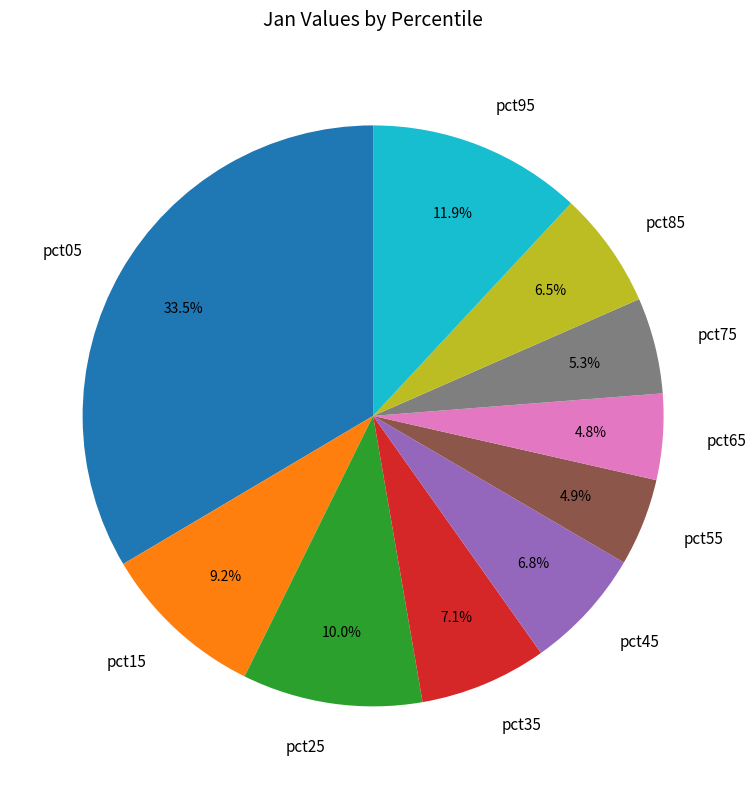

How many segments does this pie chart have?

10